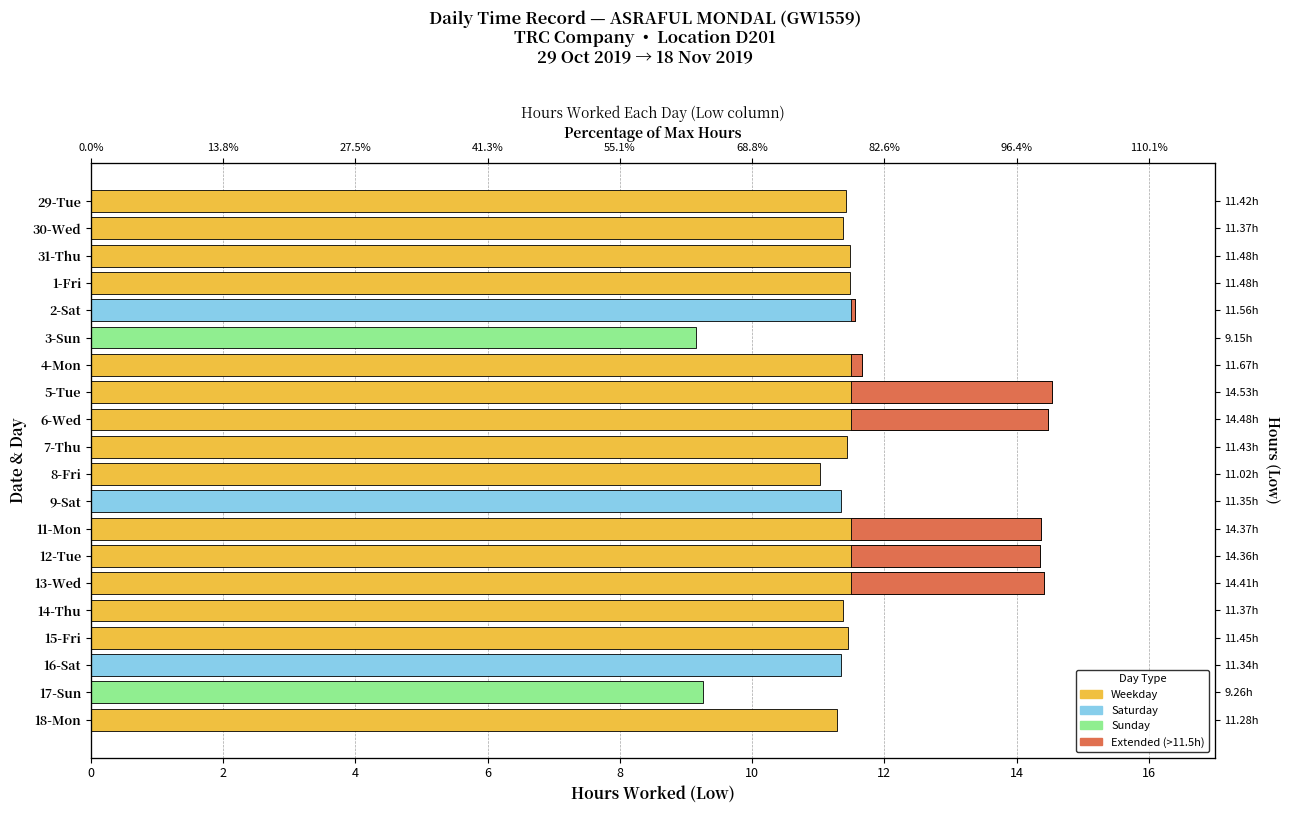

What is the average value?

11.9